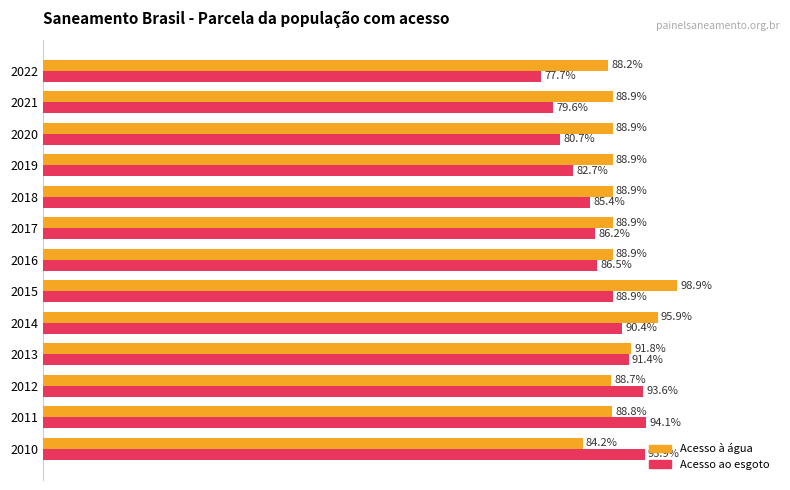

What position from the right is 11?

2